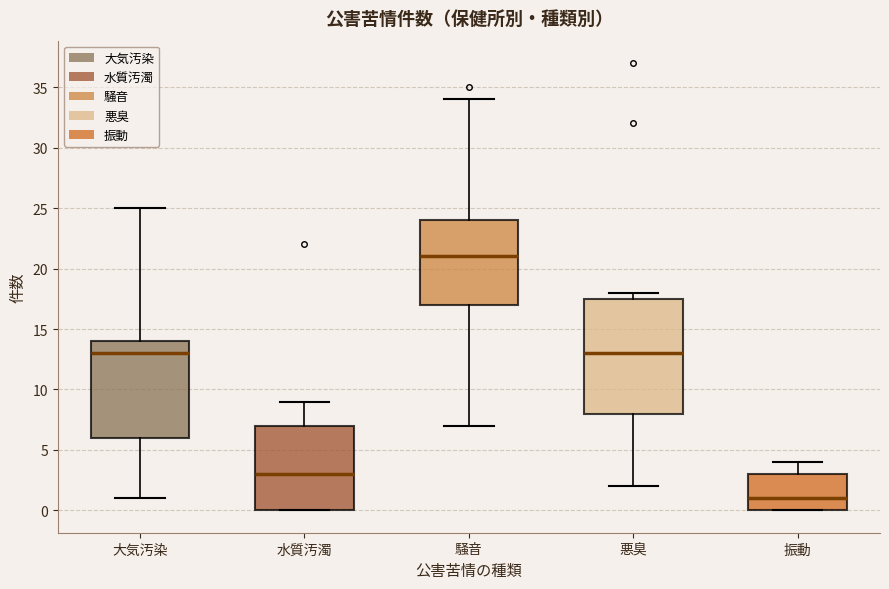

Reading left to right, transcribe this box plot: for each box, give where its median line is, the range the box spans, and where its two whiskers end, as read against the y-axis. The values are not printed on the chart, so give them approximately, as read against the axis.

大気汚染: median 13.0, box 6.0 to 14.0, whiskers 1.0 to 25.0
水質汚濁: median 3.0, box 0.0 to 7.0, whiskers 0.0 to 9.0
騒音: median 21.0, box 17.0 to 24.0, whiskers 7.0 to 34.0
悪臭: median 13.0, box 8.0 to 17.5, whiskers 2.0 to 18.0
振動: median 1.0, box 0.0 to 3.0, whiskers 0.0 to 4.0